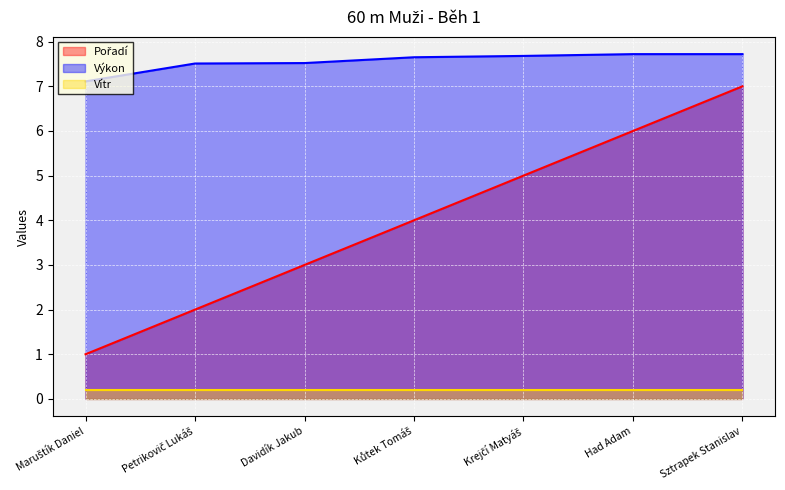

Is the value of Pořadí at Had Adam greater than the value of Výkon at Sztrapek Stanislav?

No